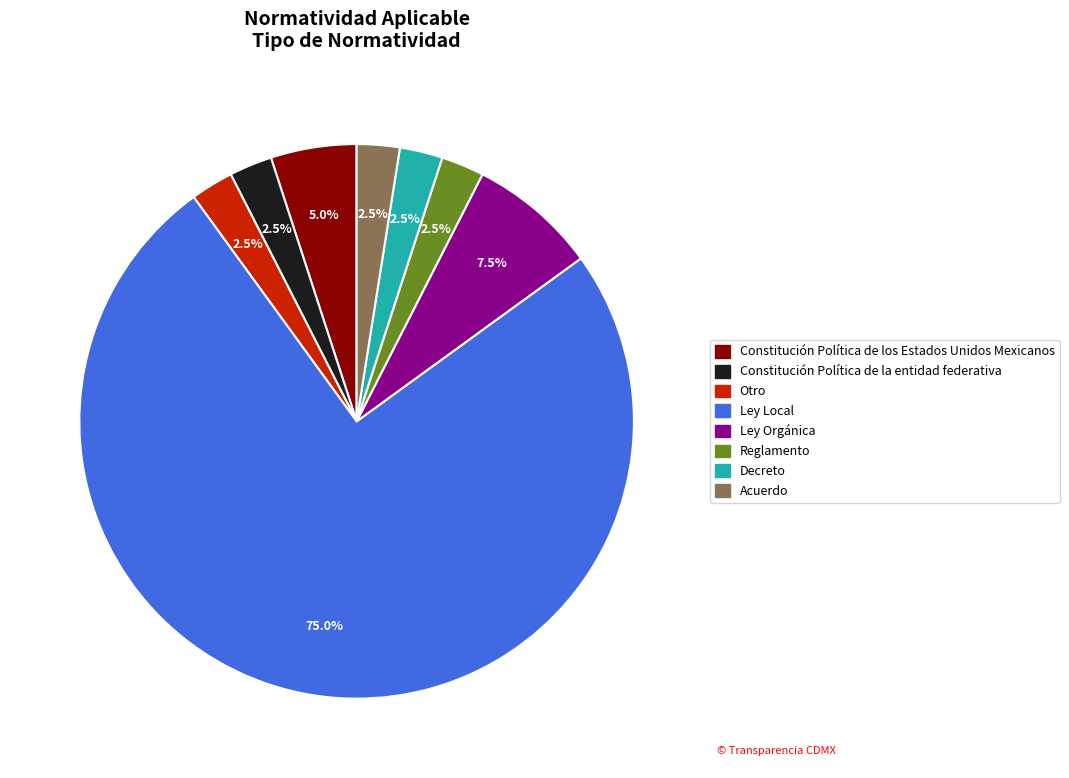

To the nearest percent, what is the difference between the largest and smallest slice percentages?

72%